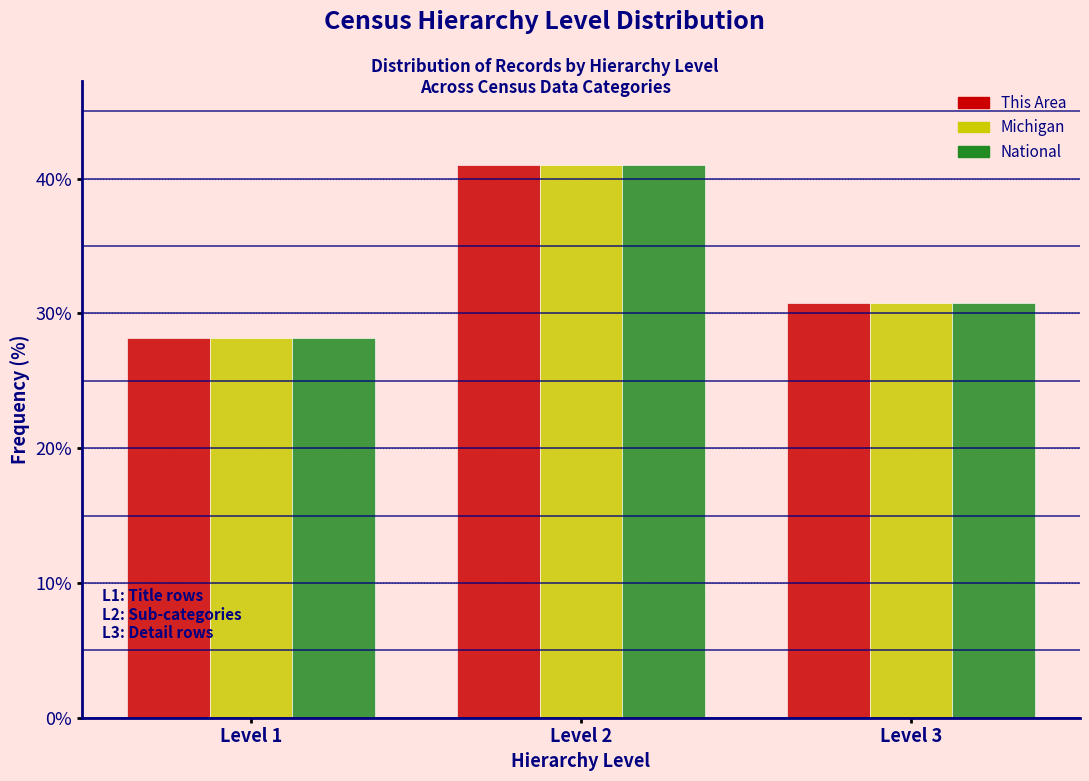

Reading left to right, what are all the values shown in this chart?

This Area: 28.2	41.0	30.8
Michigan: 28.2	41.0	30.8
National: 28.2	41.0	30.8